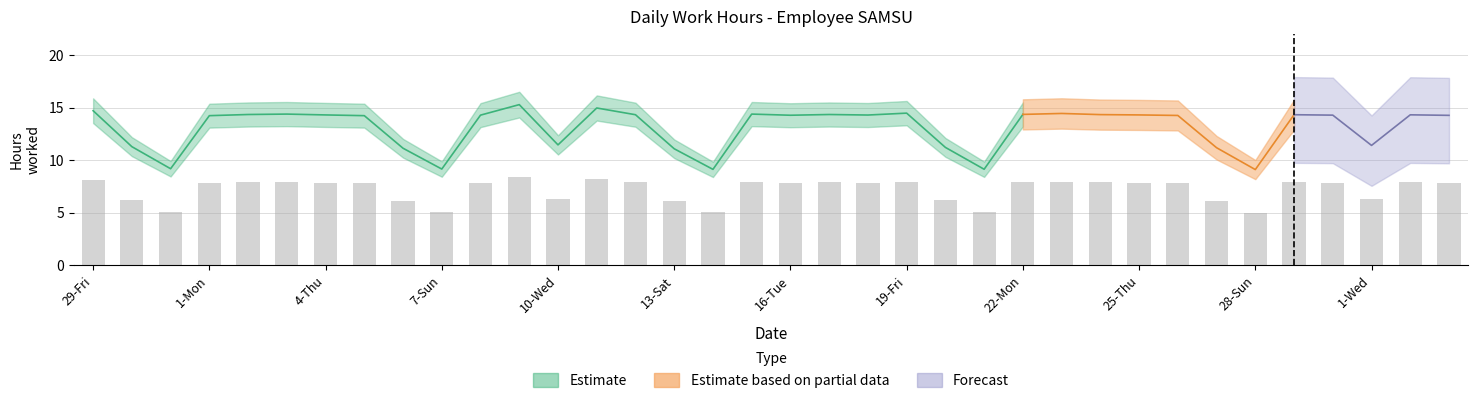

What position from the left is 9-Tue?

12